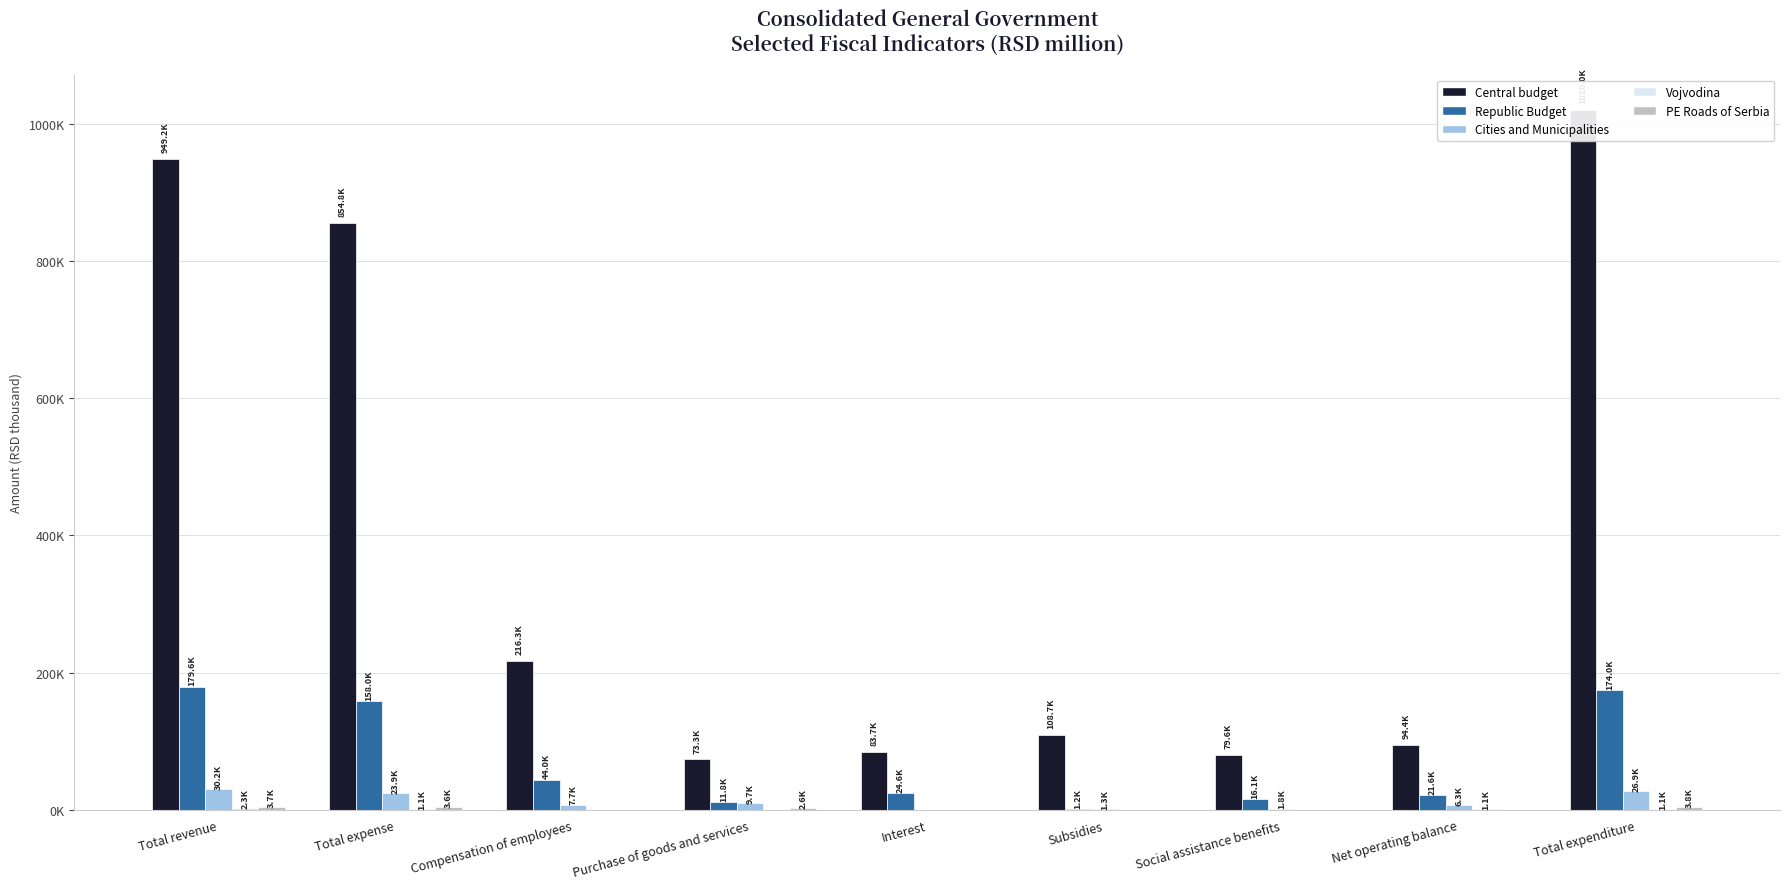

What is the label of the 2nd bar from the right?

Net operating balance